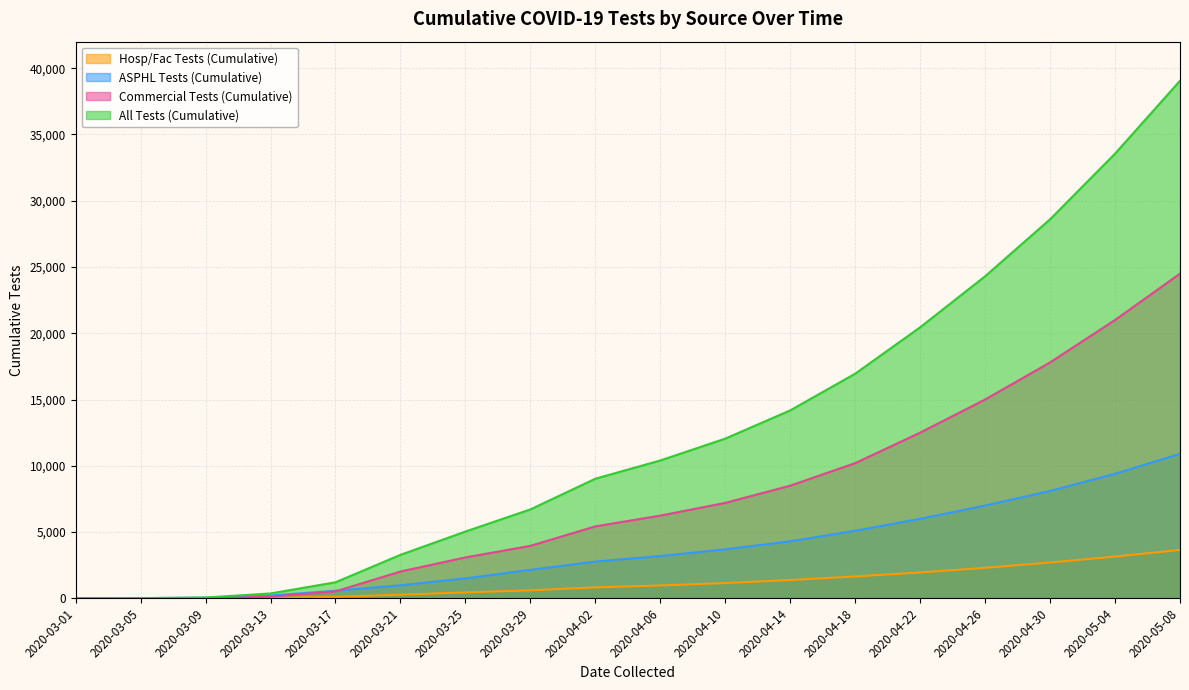

List the series in order of their overall mean, highest first.

All Tests (Cumulative), Commercial Tests (Cumulative), ASPHL Tests (Cumulative), Hosp/Fac Tests (Cumulative)